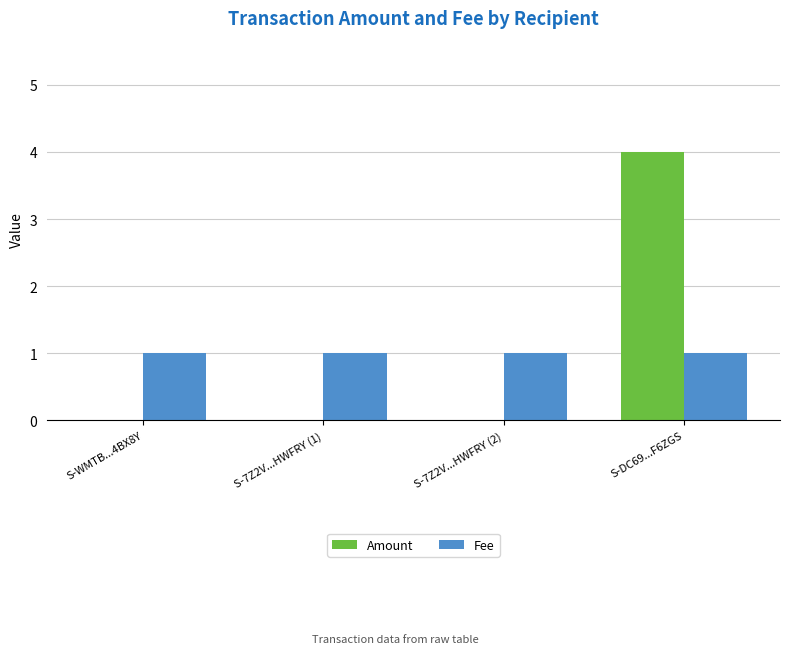

Between S-7Z2V...HWFRY (2) and S-DC69...F6ZGS, which series saw the biggest shift?

Amount